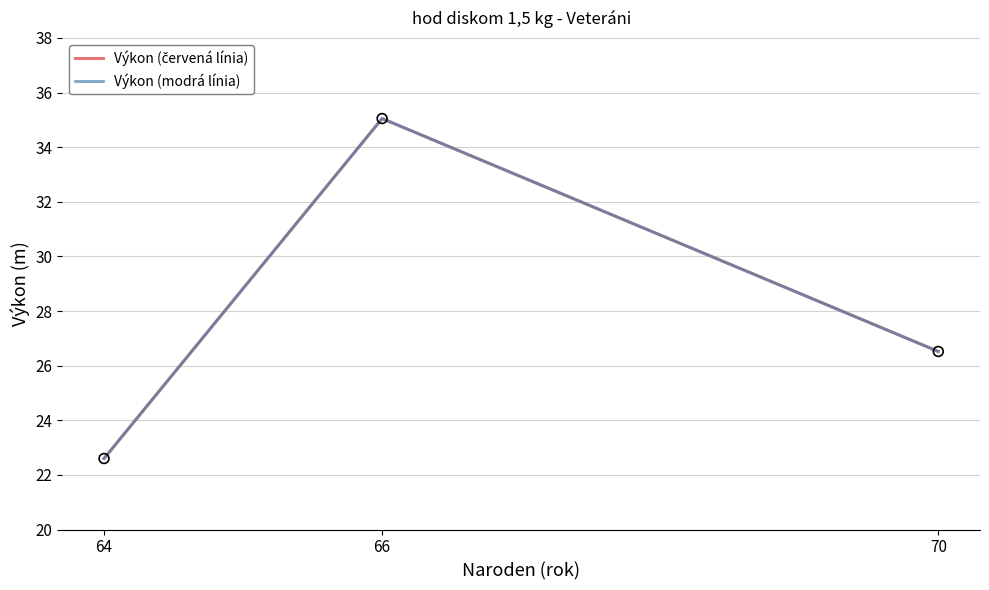

What is the total value across all series at 70?

53.0